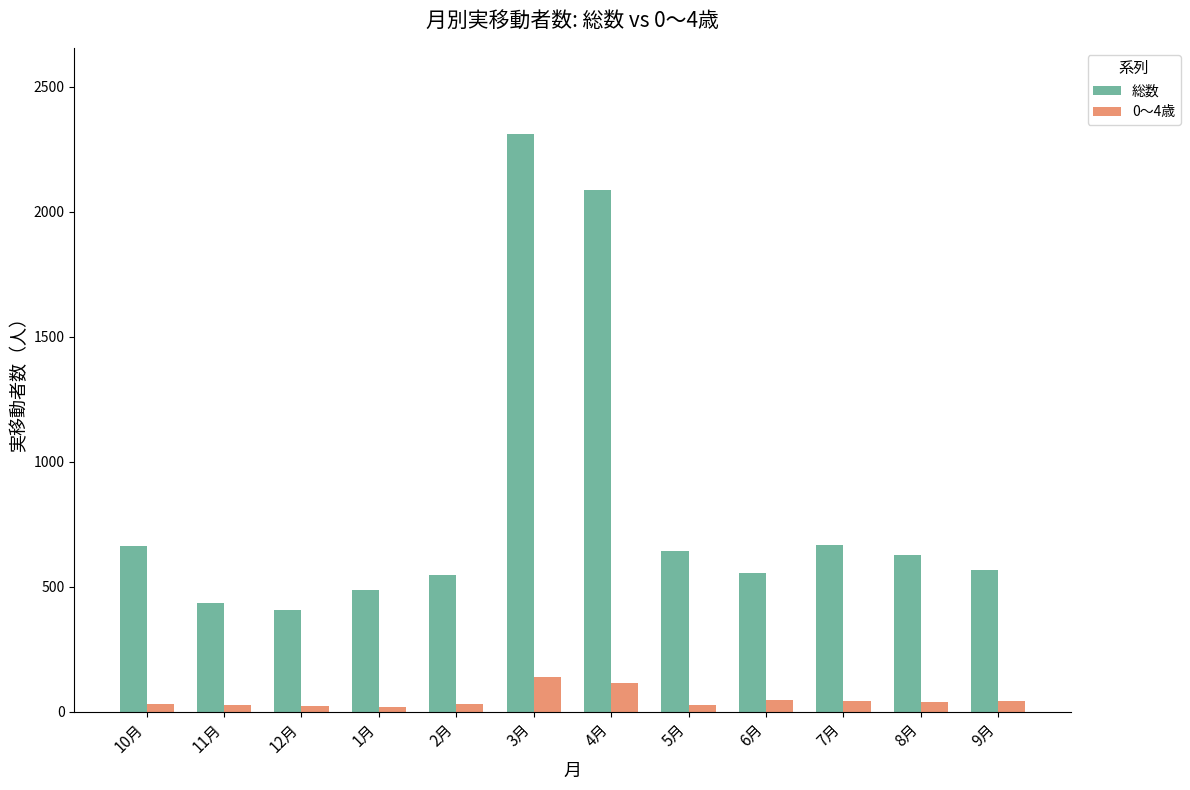

What is the maximum value shown in the chart?

2310